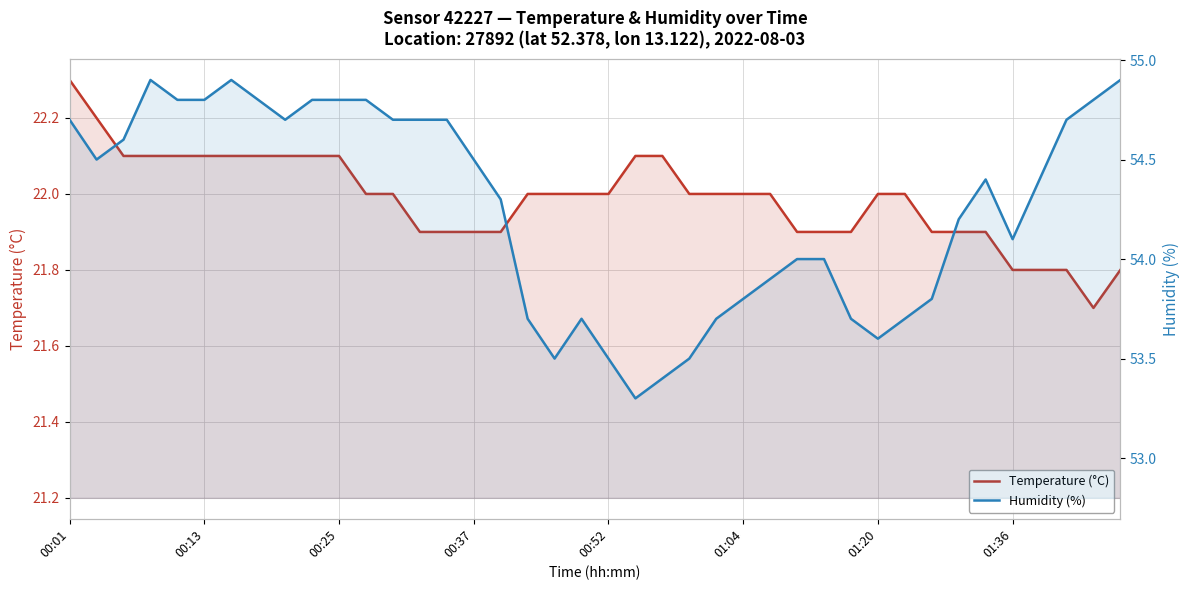

Between 28 and 13, which is larger?

28